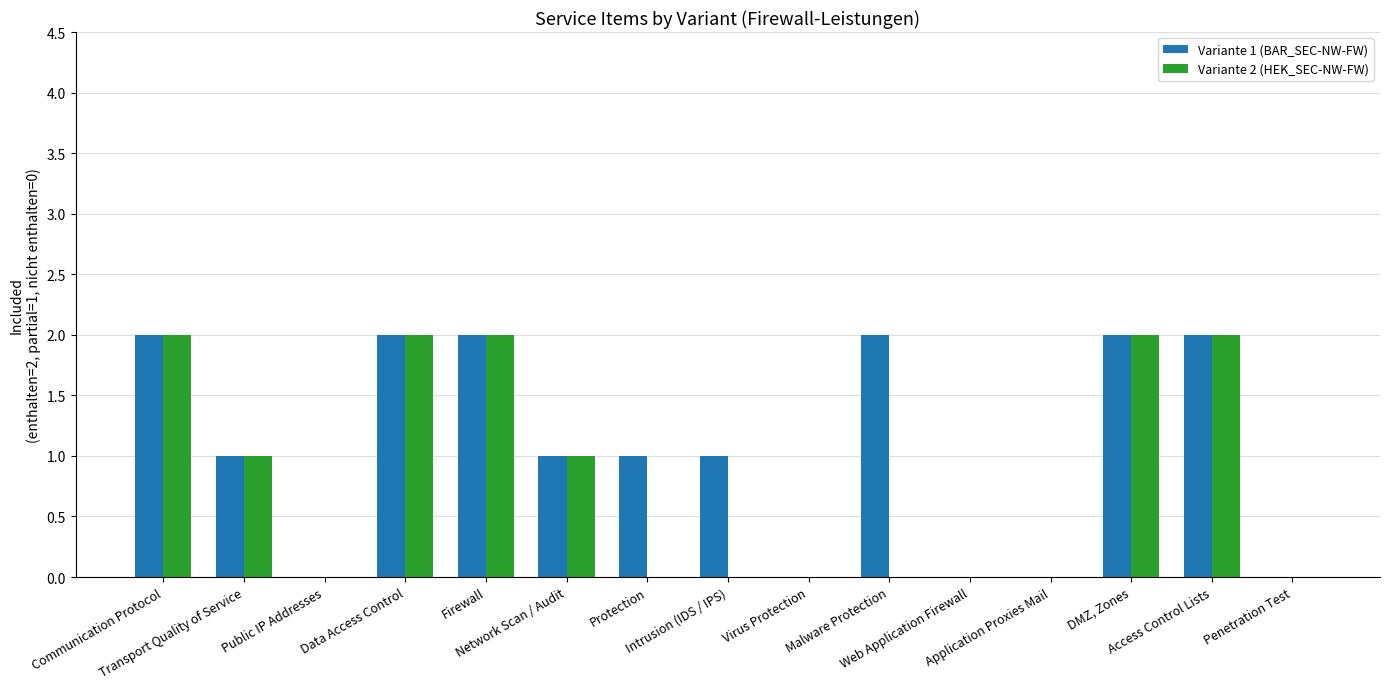

How many categories are shown in the chart?

15